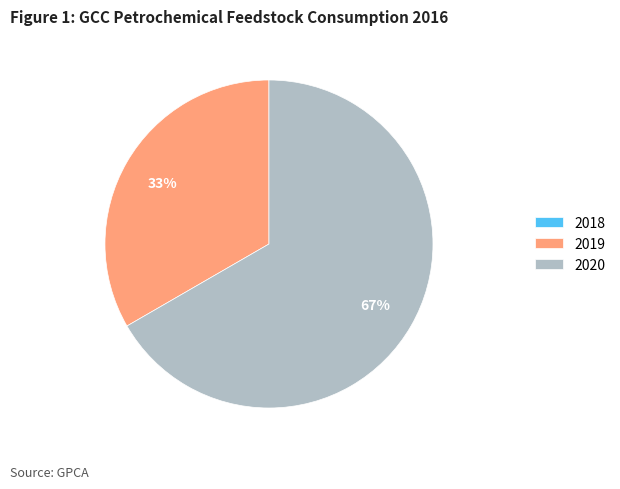

To the nearest percent, what is the combined percentage of 2019 and 2020?

100%